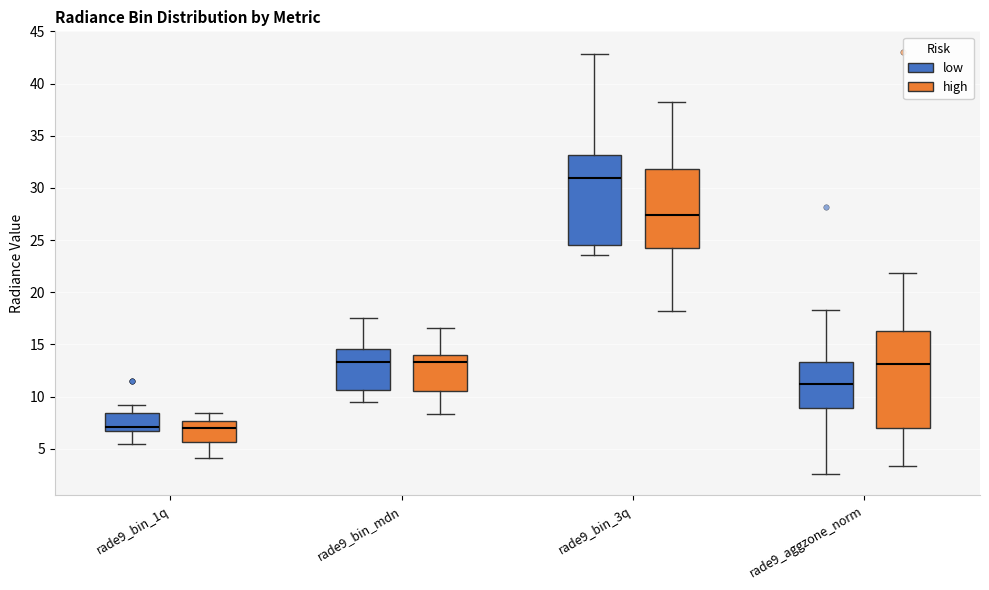

Reading left to right, transcribe this box plot: for each box, give where its median line is, the range the box spans, and where its two whiskers end, as read against the y-axis. The values are not printed on the chart, so give them approximately, as read against the axis.

rade9_bin_1q (low): median 7.0, box 6.5 to 8.5, whiskers 5.5 to 9.0
rade9_bin_1q (high): median 7.0, box 5.5 to 7.5, whiskers 4.0 to 8.5
rade9_bin_mdn (low): median 13.5, box 10.5 to 14.5, whiskers 9.5 to 17.5
rade9_bin_mdn (high): median 13.5, box 10.5 to 14.0, whiskers 8.5 to 16.5
rade9_bin_3q (low): median 31.0, box 24.5 to 33.0, whiskers 23.5 to 43.0
rade9_bin_3q (high): median 27.5, box 24.0 to 32.0, whiskers 18.0 to 38.0
rade9_aggzone_norm (low): median 11.0, box 9.0 to 13.5, whiskers 2.5 to 18.5
rade9_aggzone_norm (high): median 13.0, box 7.0 to 16.5, whiskers 3.5 to 22.0